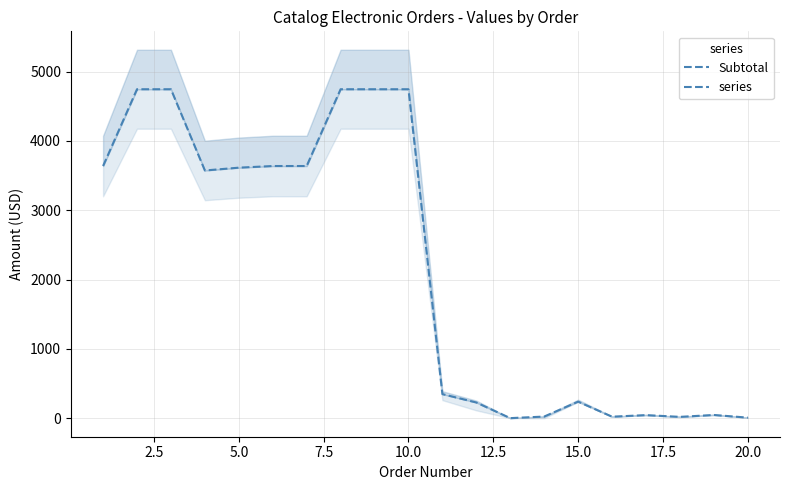

What is the difference between the second highest and second lowest values?

4736.6